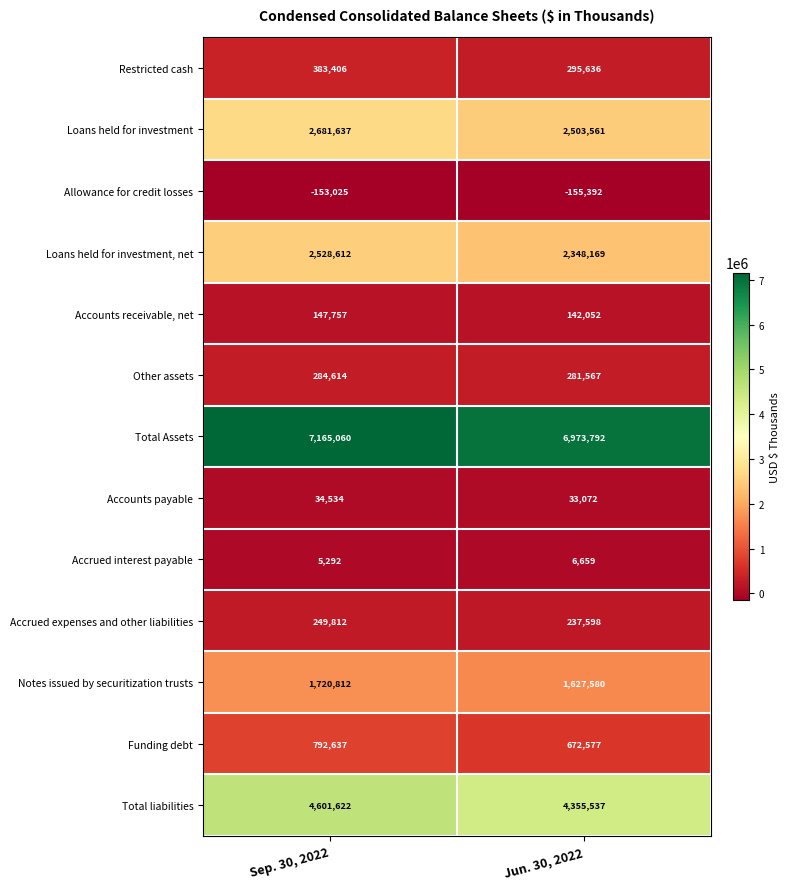

What is the smallest value displayed?

-155392